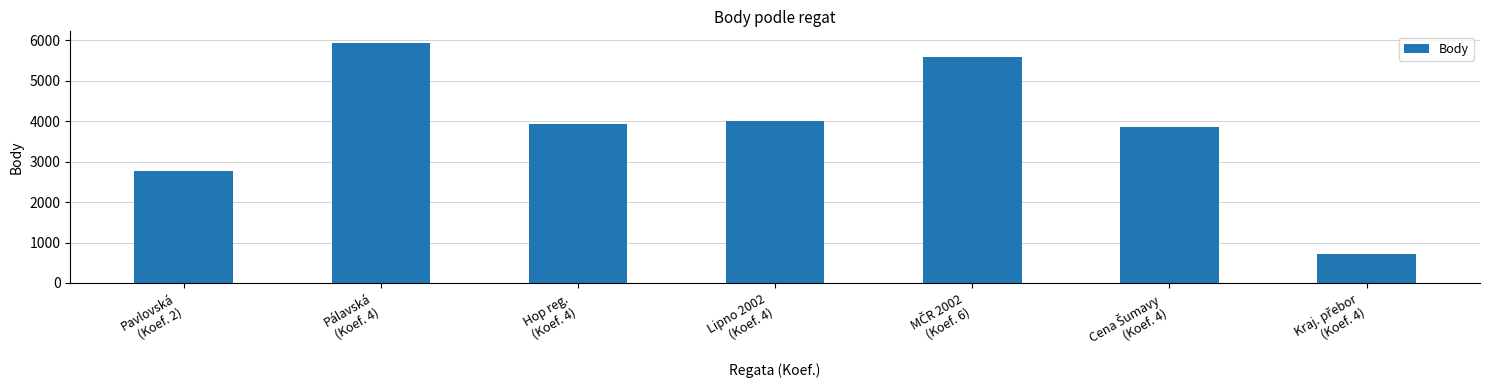

Reading left to right, what are all the values shown in this chart?

2760	5925	3942	4016	5582	3845	721